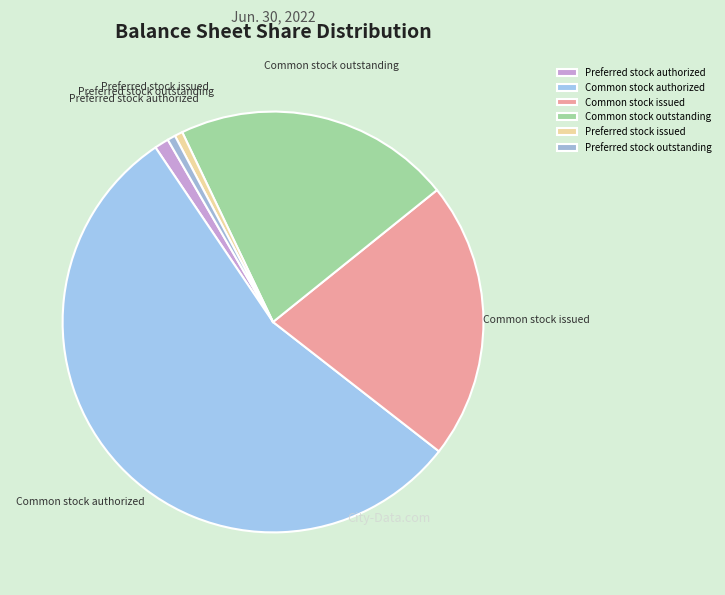

How many slices are in this pie chart?

6